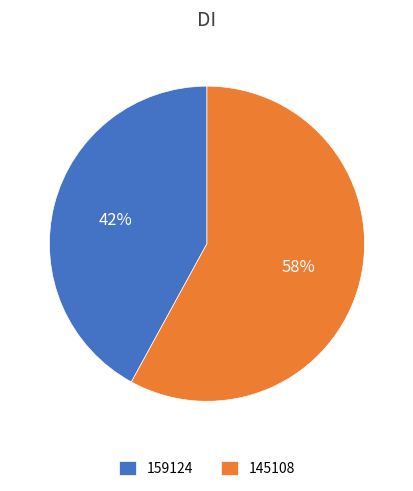

The 145108 slice represents 58% of the pie. True or false?

True